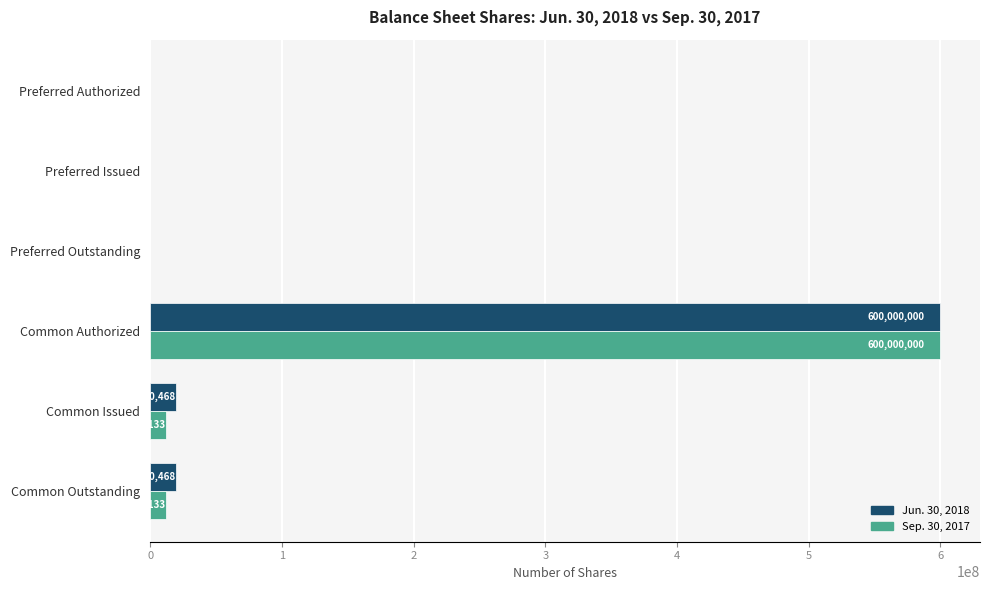

Between Preferred Outstanding and Common Issued, which series saw the biggest shift?

Jun. 30, 2018